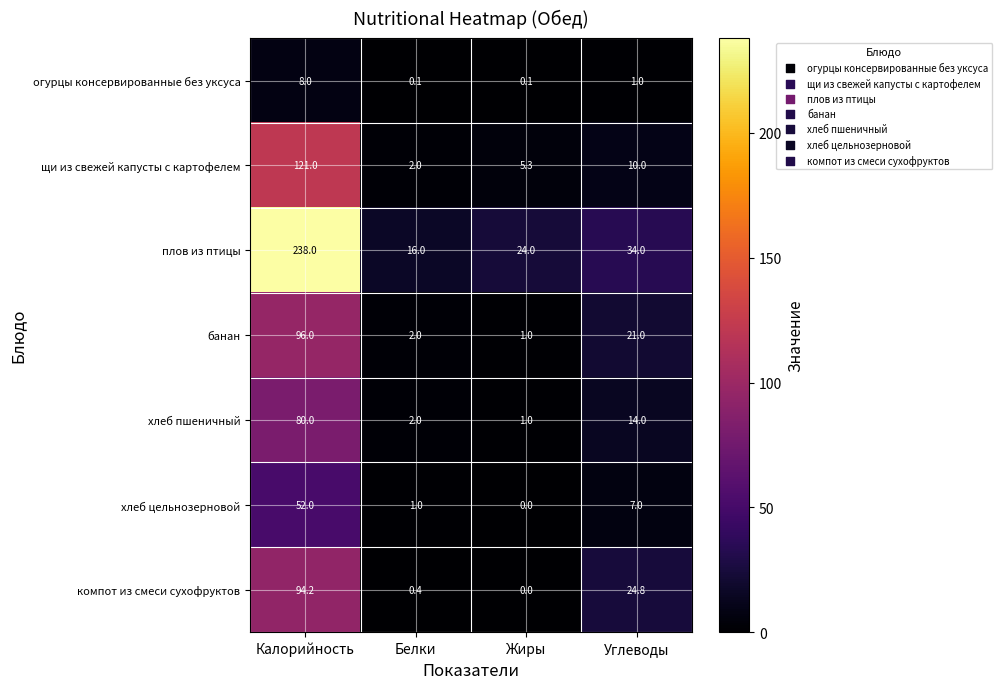

Which series has the widest spread of values?

плов из птицы